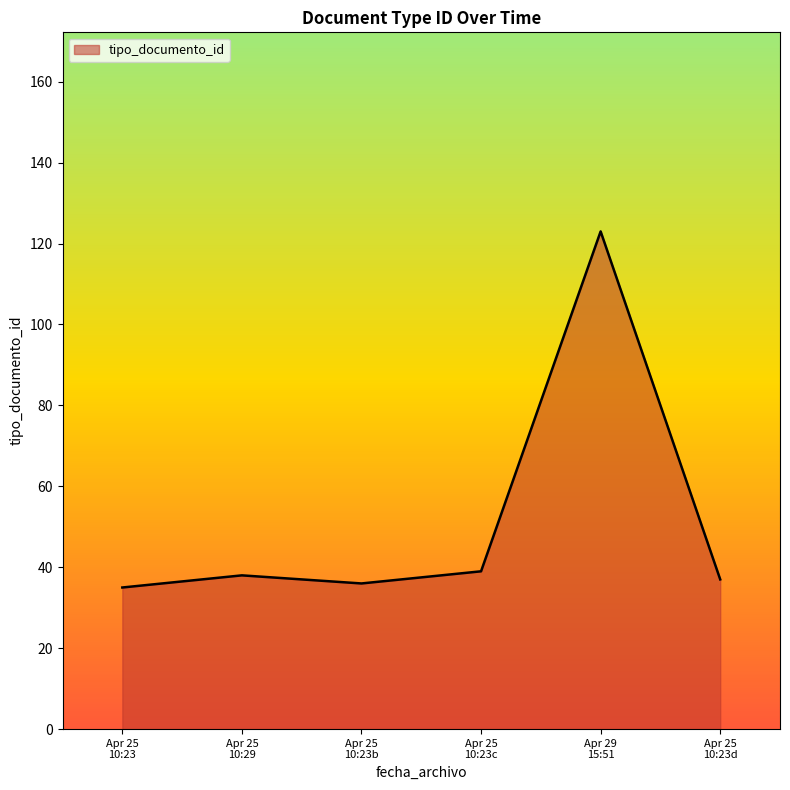

How many lines are shown in the chart?

1